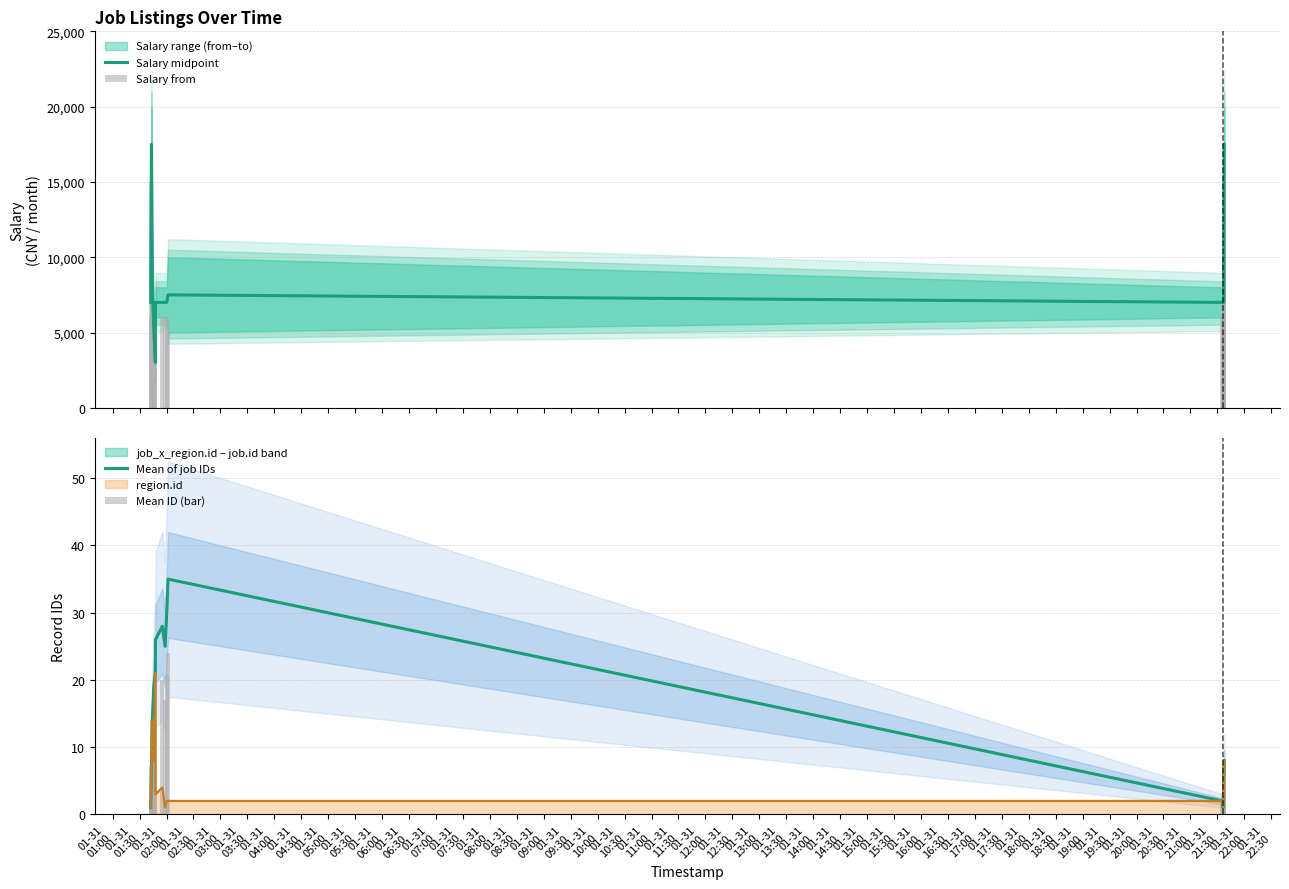

At how many categories does at least one series exceed 9053?

3